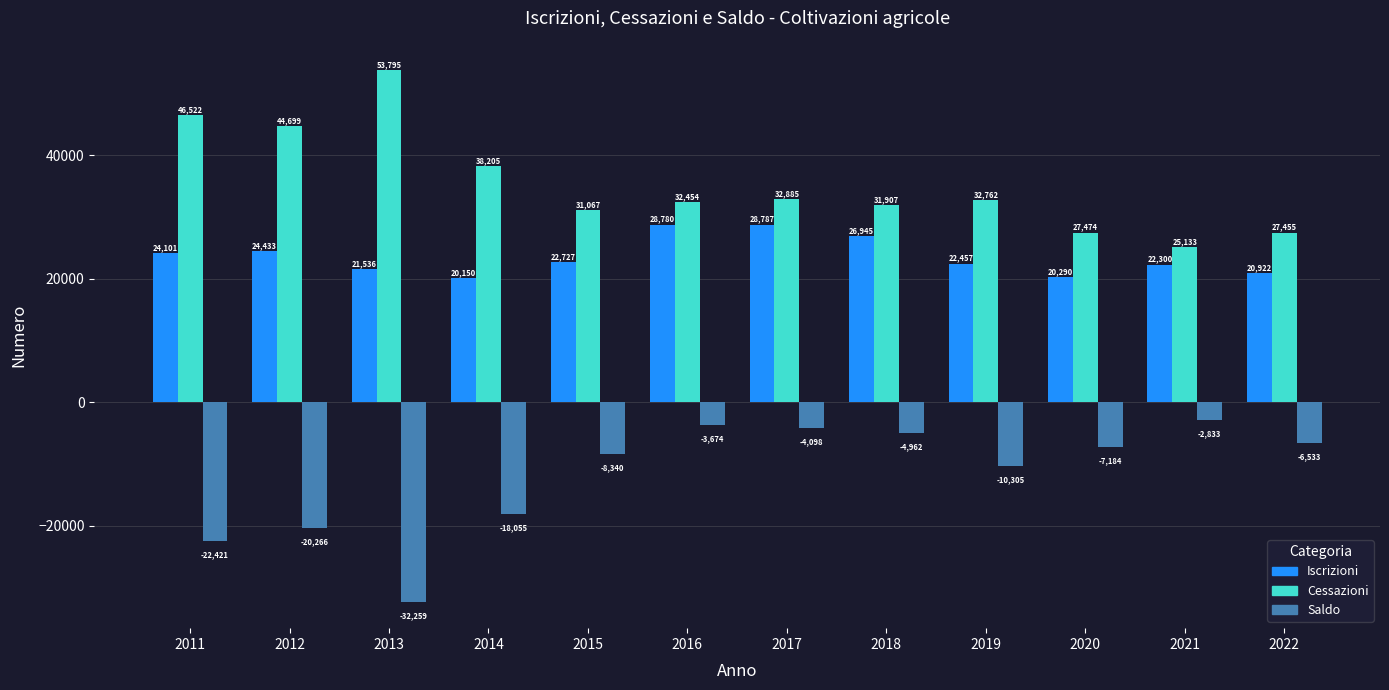

At which category does the chart reach its peak across all series?

2013